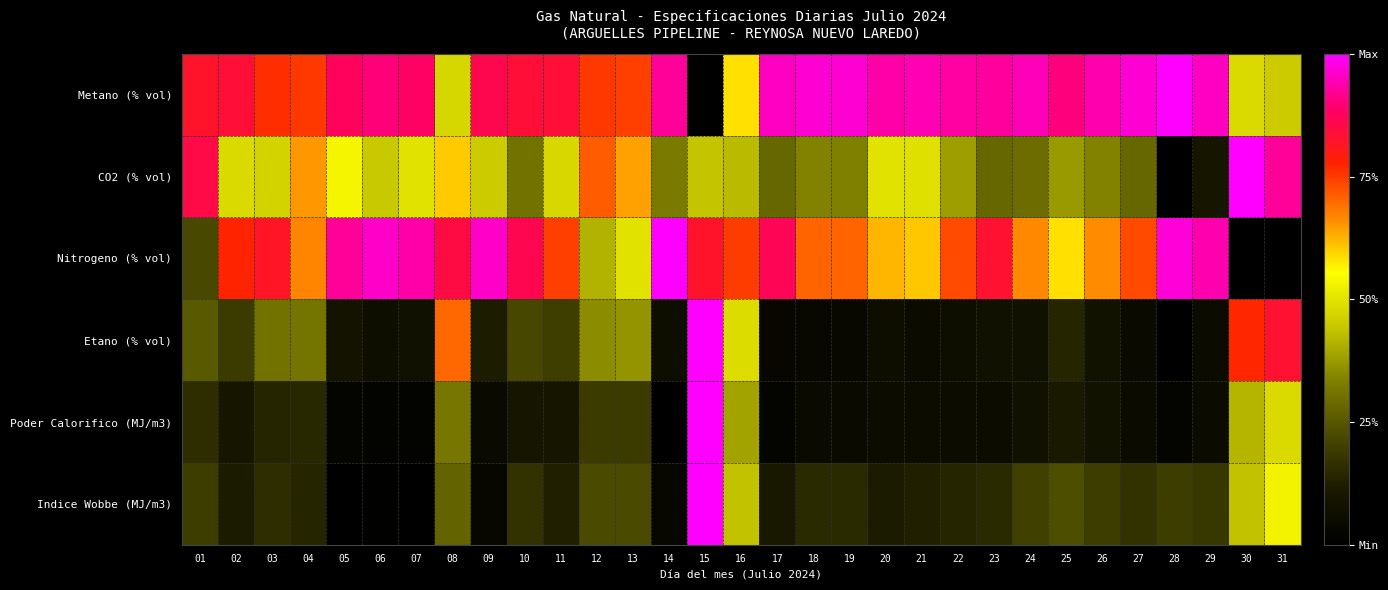

At which category is the sum across all series the highest?

15